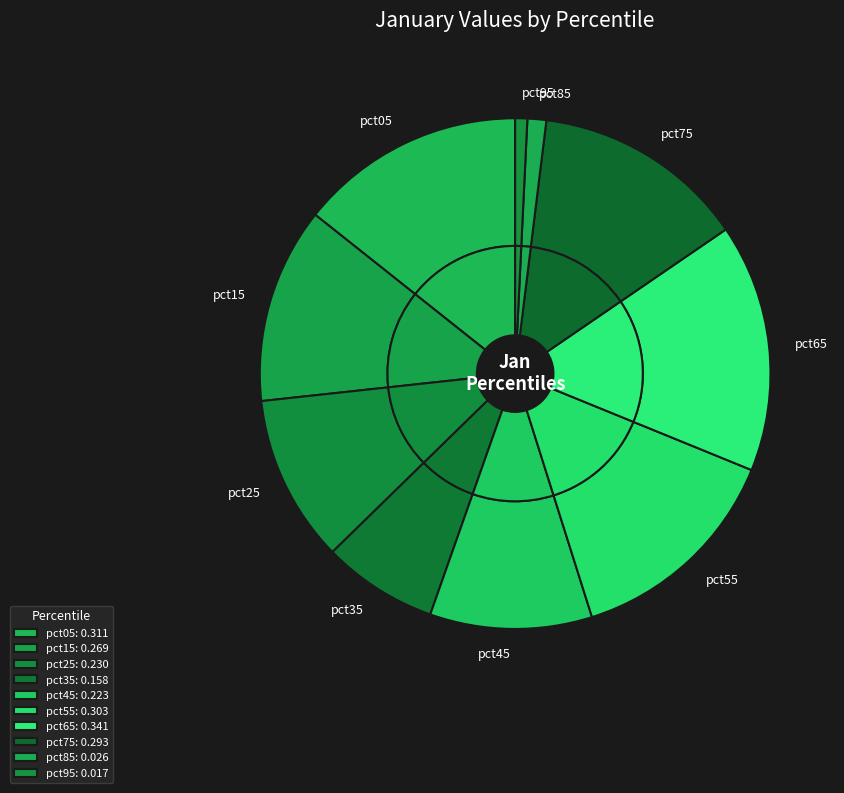

What percentage is the pct75 slice, to the nearest percent?

13%